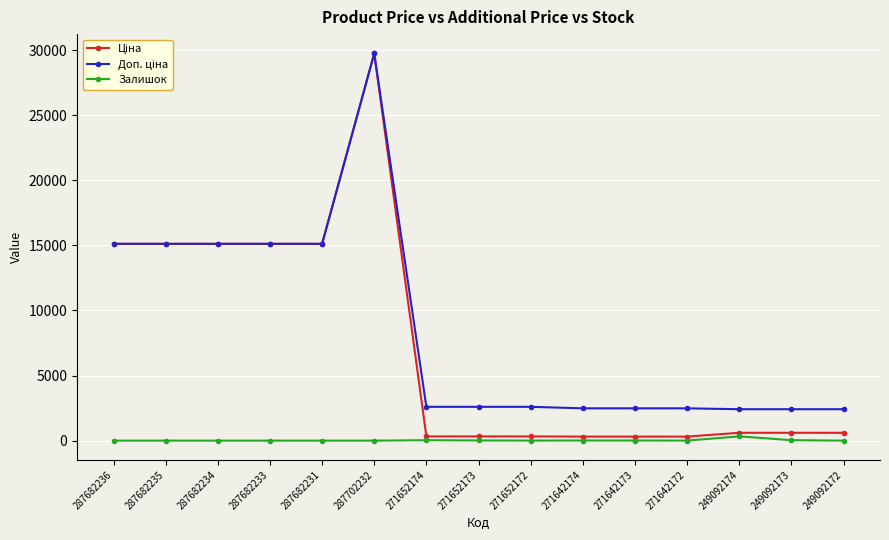

What is the average value of the Залишок series?

29.6